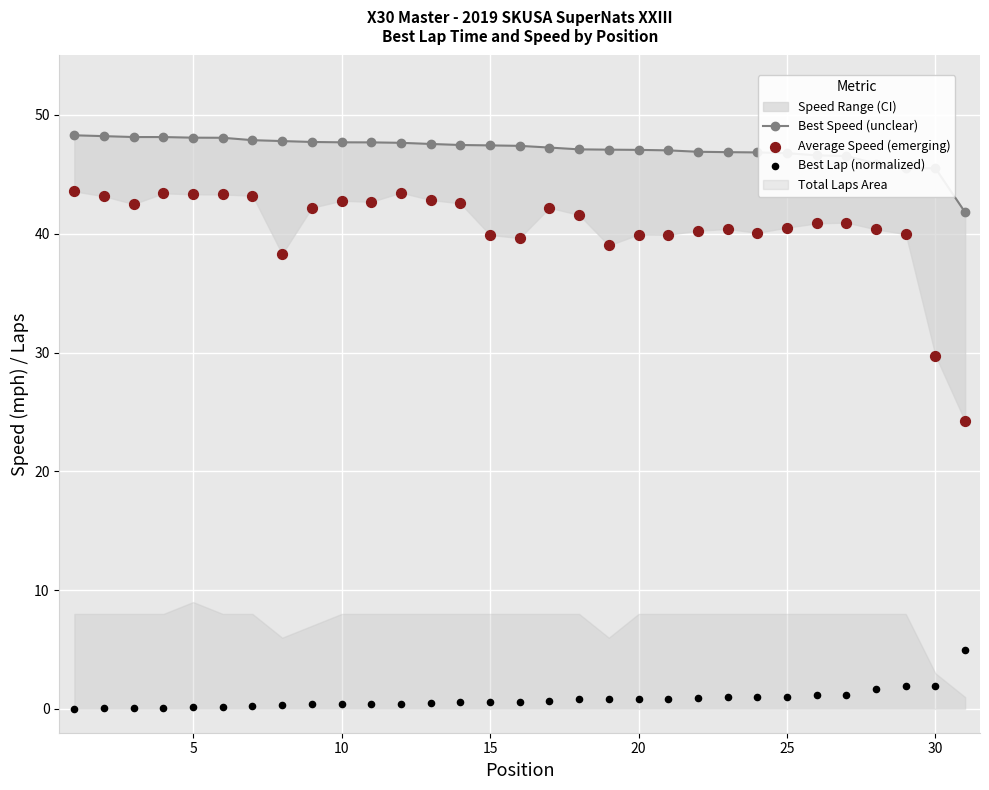

Which series reaches the minimum Y coordinate?

Best Lap (normalized)